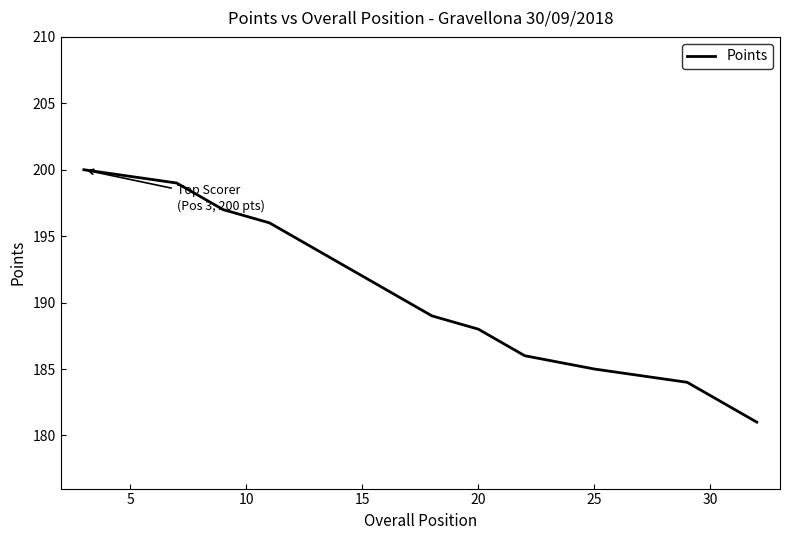

What is the maximum value shown in the chart?

200